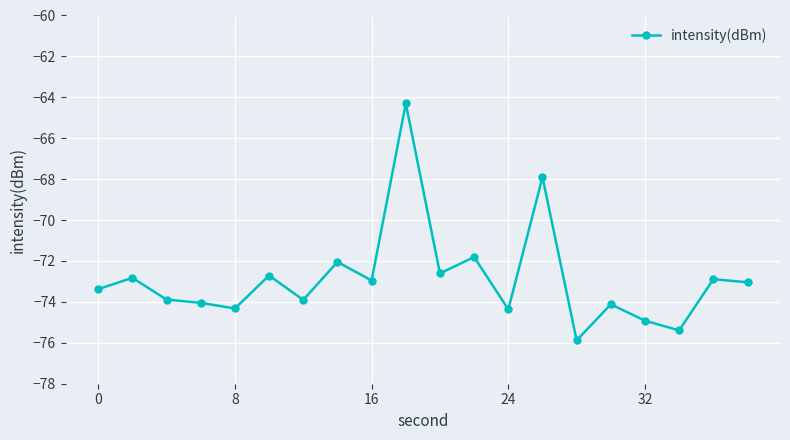

How many interior local peaks (higher than both neighbors) does the data have?

8